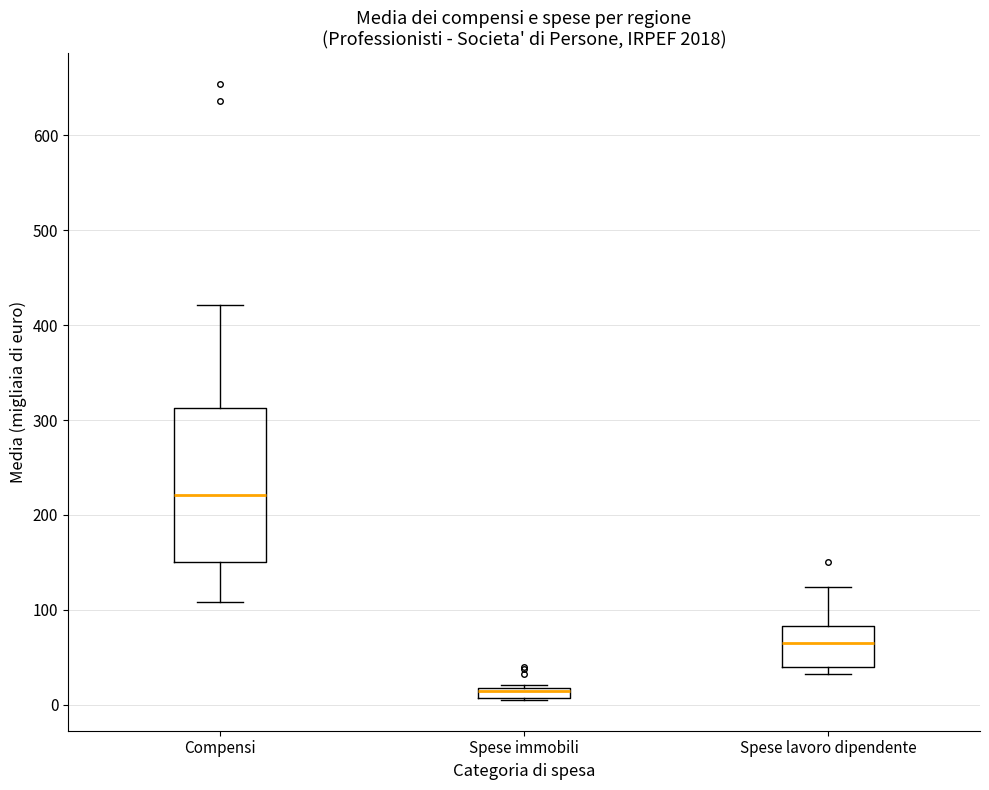

Comparing the boxes themselves (not the whiskers), which one is the tallest?

Compensi